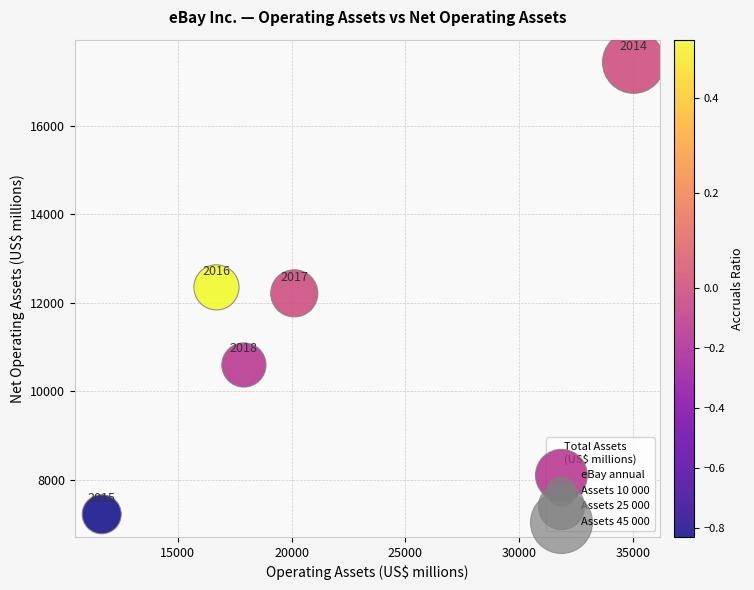

What Y value in the scatter plot is closest to 12329?

12350